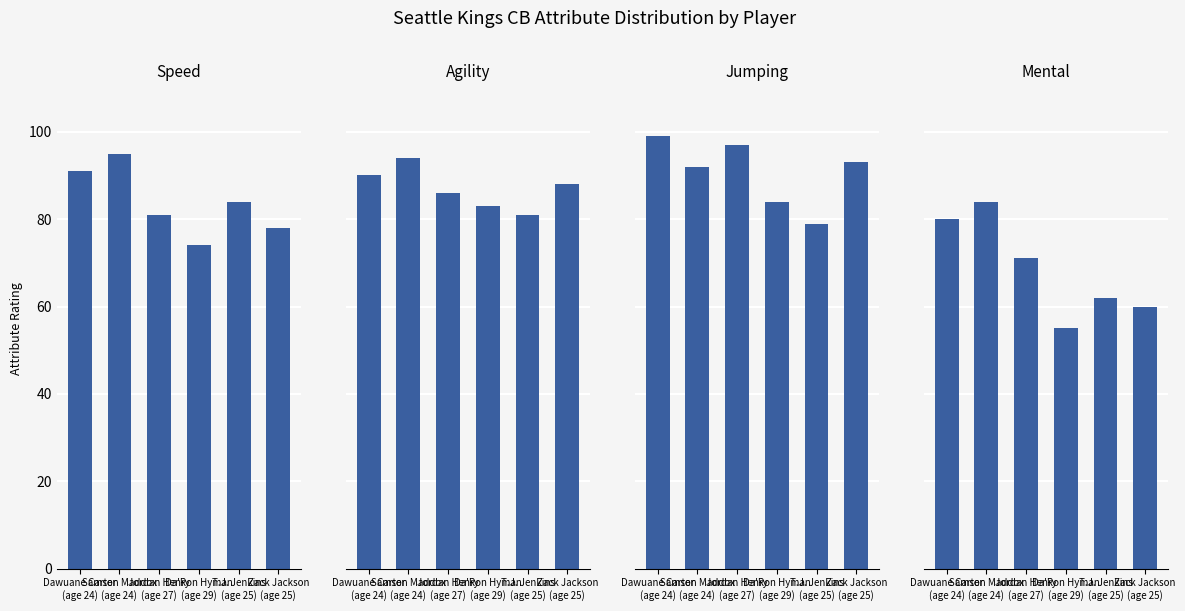

What are all the series names shown in the legend?

speed, agility, jumping, mental